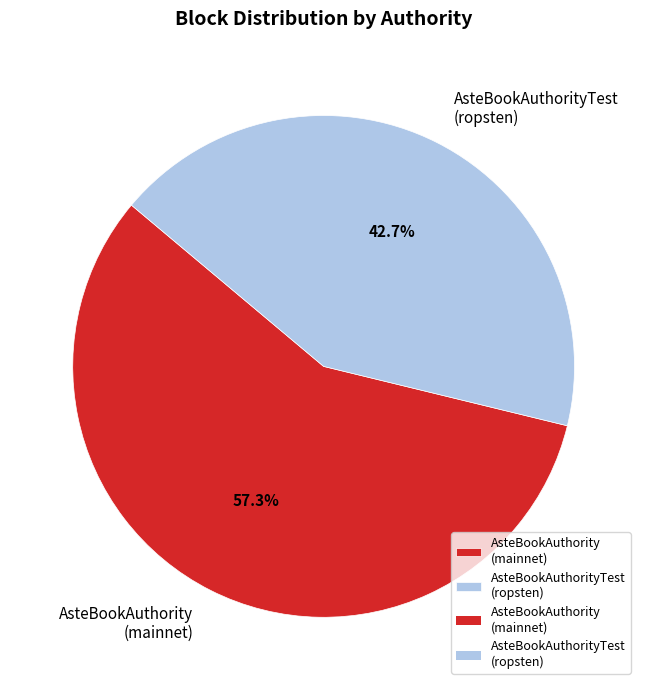

Is there a majority slice in this chart?

Yes